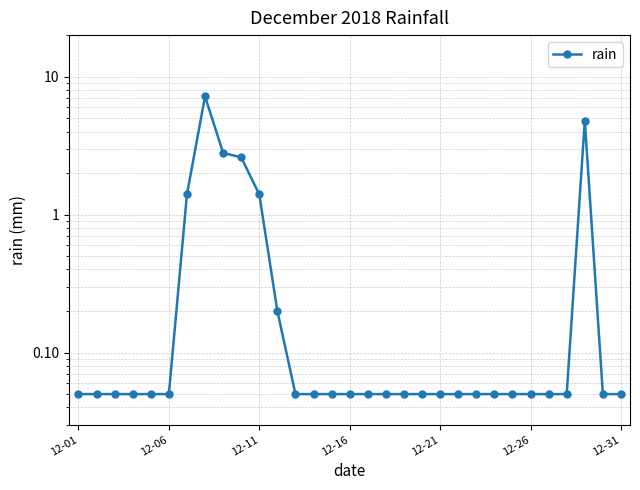

True or false: there are more than 1 points higher than both neighbors.

True